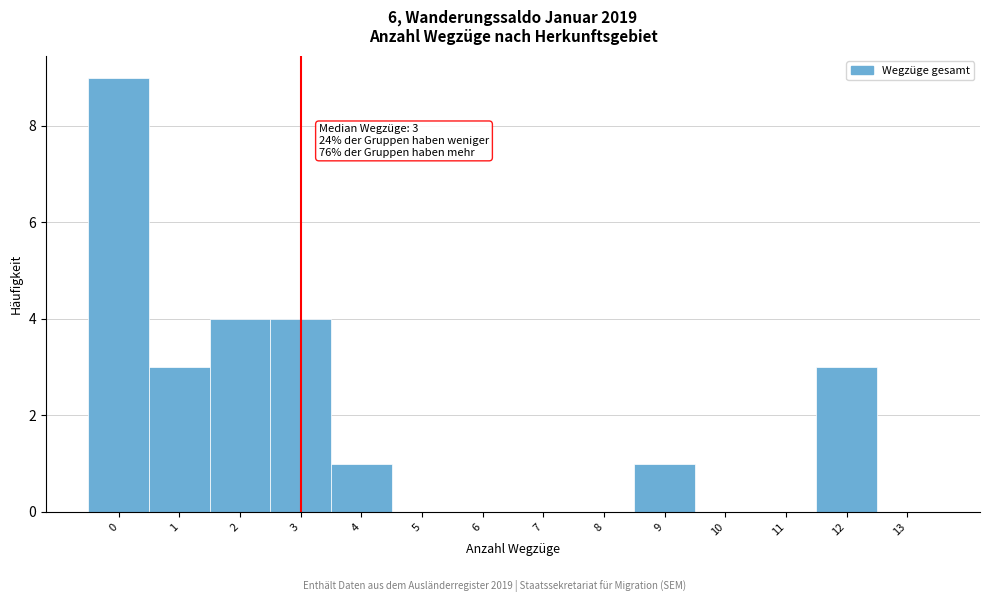

Over which range of the x-axis is the bar tallest?

-0.5 to 0.5